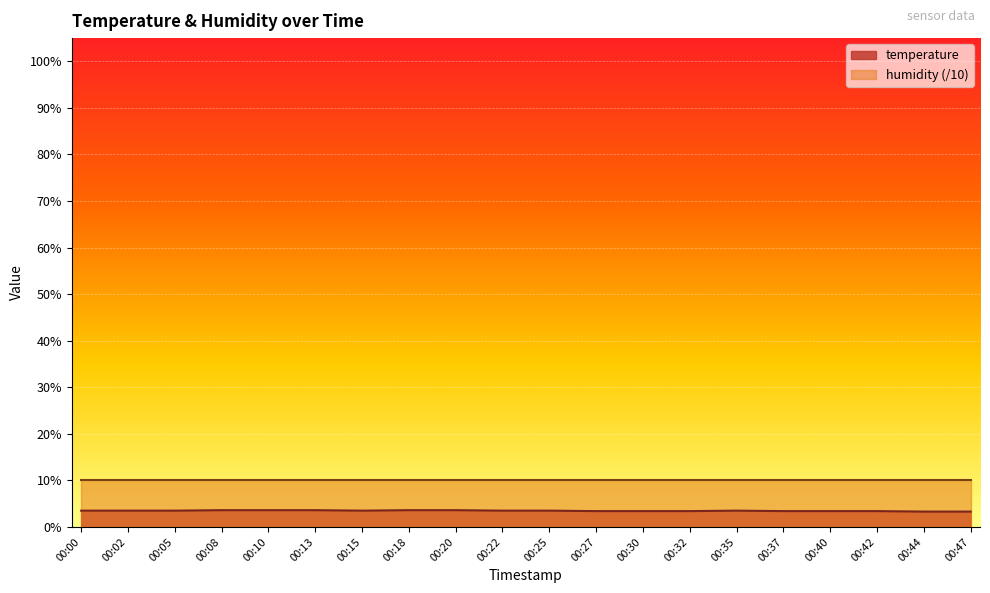

How many series are shown in this chart?

2